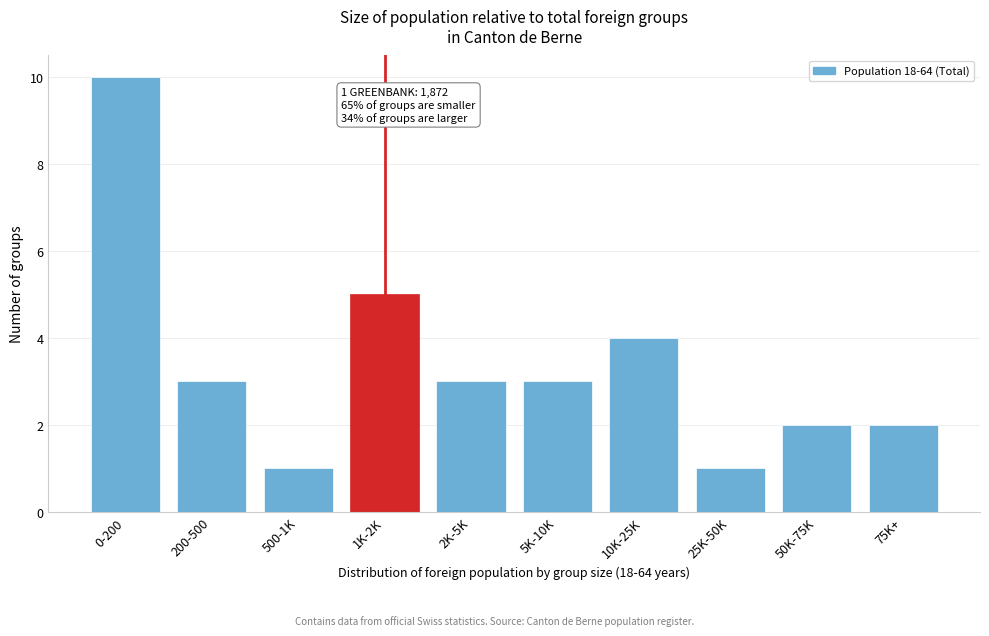

Reading left to right, extract all data points from this chart.

0-200=10	200-500=3	500-1K=1	1K-2K=5	2K-5K=3	5K-10K=3	10K-25K=4	25K-50K=1	50K-75K=2	75K+=2